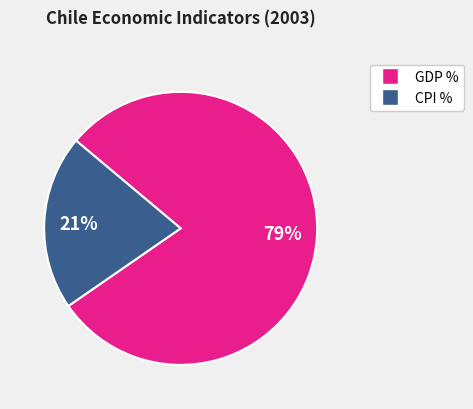

Does any single category account for the majority?

Yes